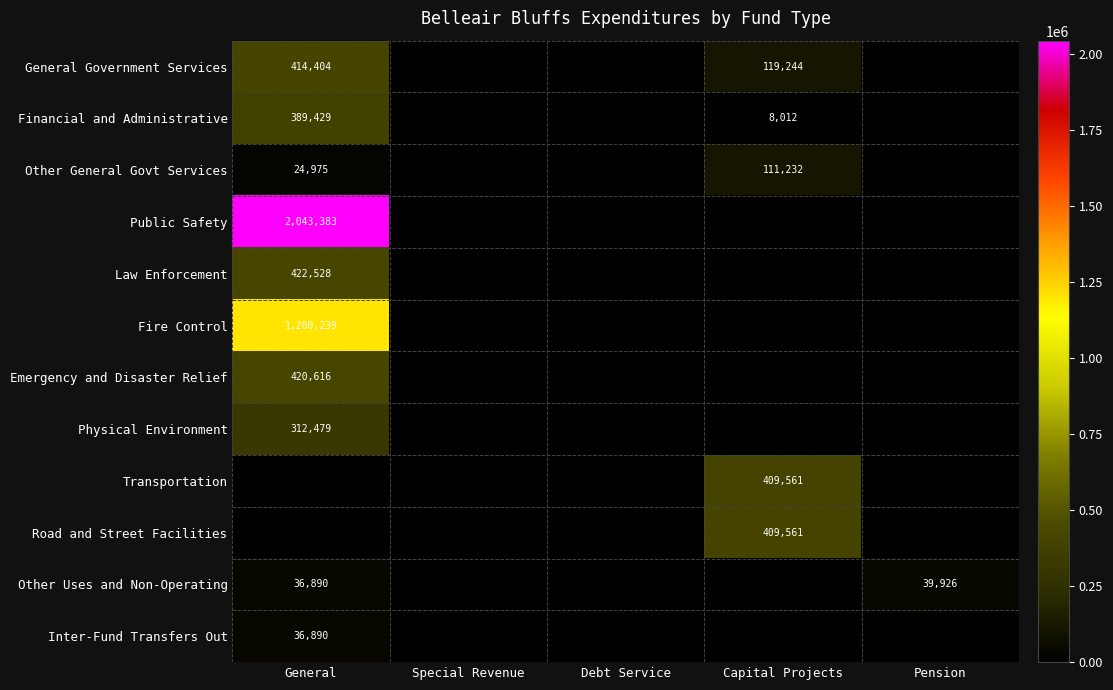

What is the sum of the General Government Services values at Capital Projects and General?

533648